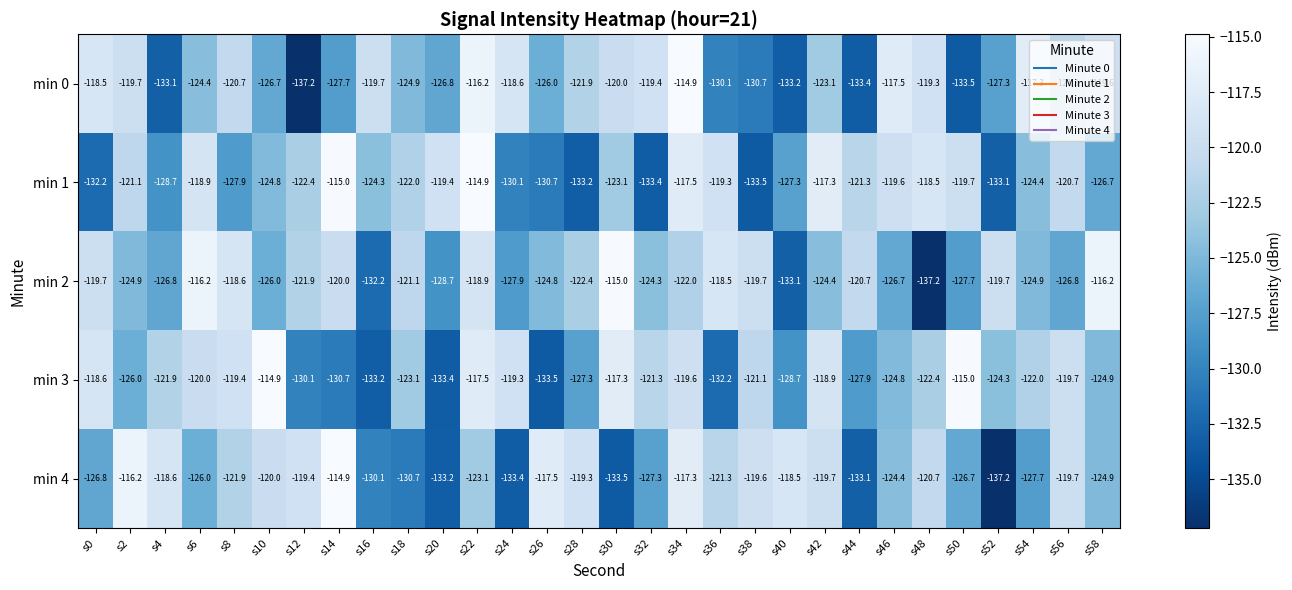

What is the total value across all series at s40?

-640.8